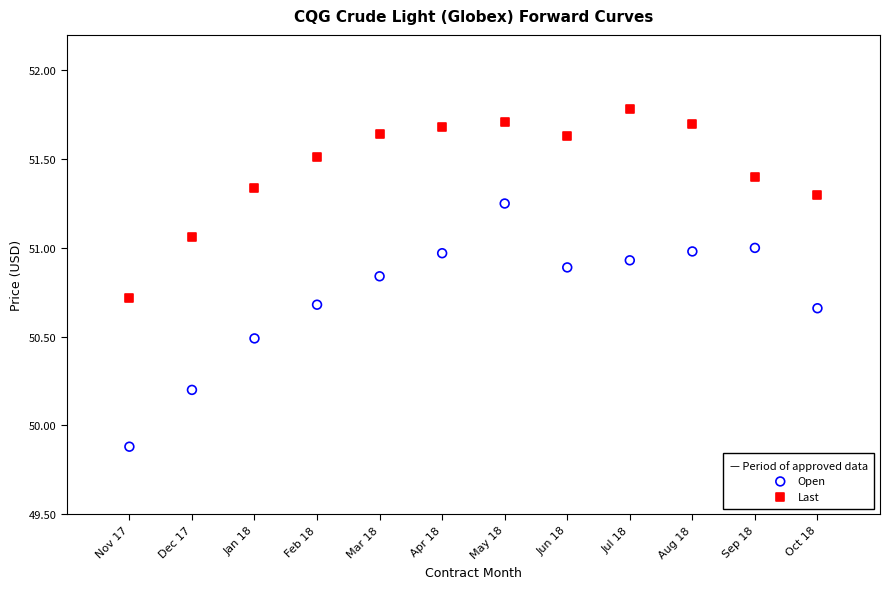

What are all the series names shown in the legend?

Open, Last